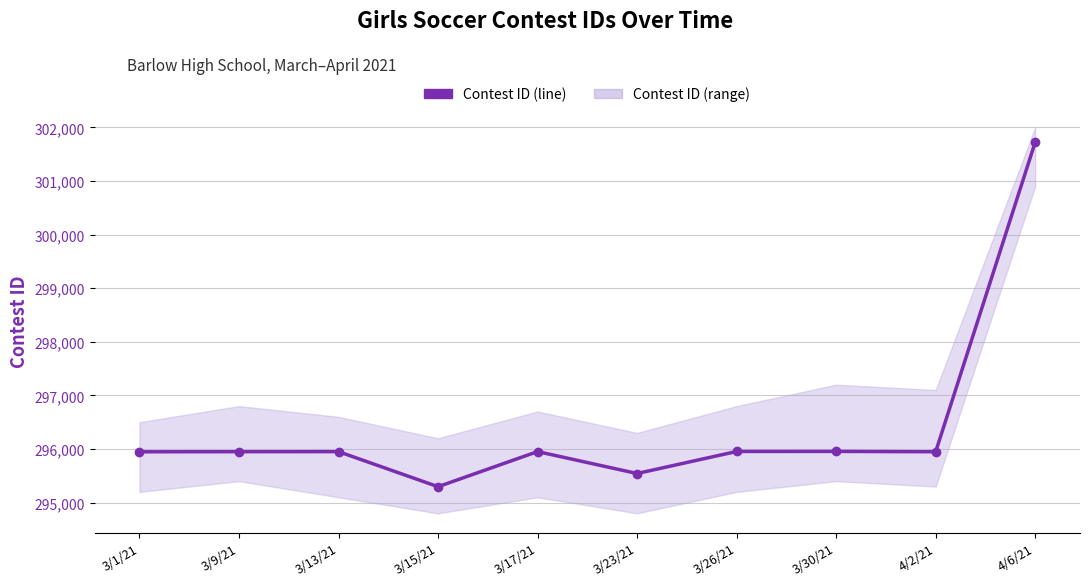

What is the sum of all values?

2964222